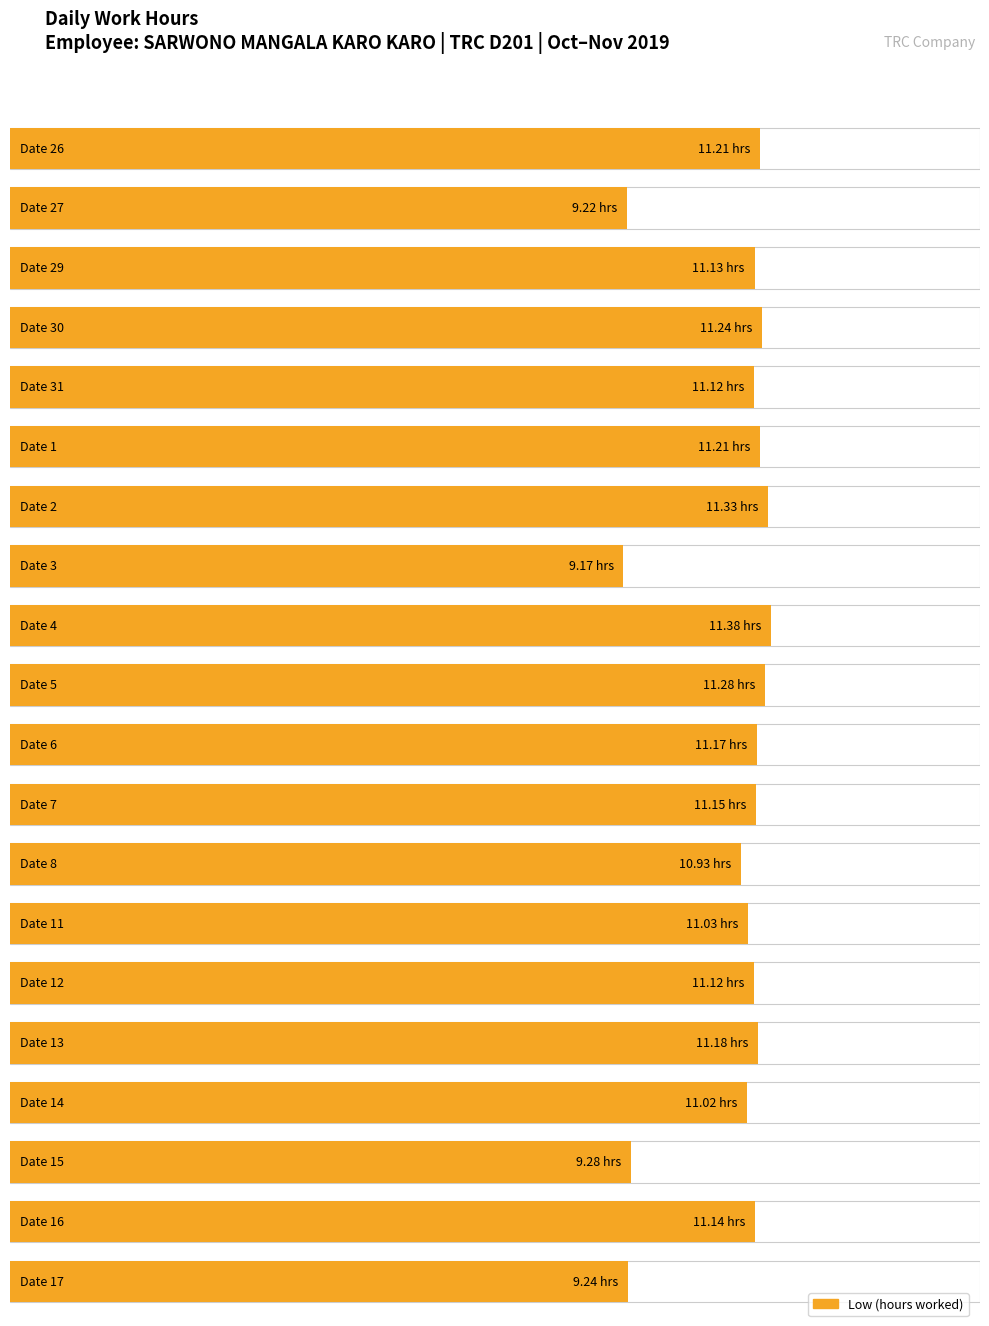

The chart shows a value of 11.1 at 16. True or false?

True